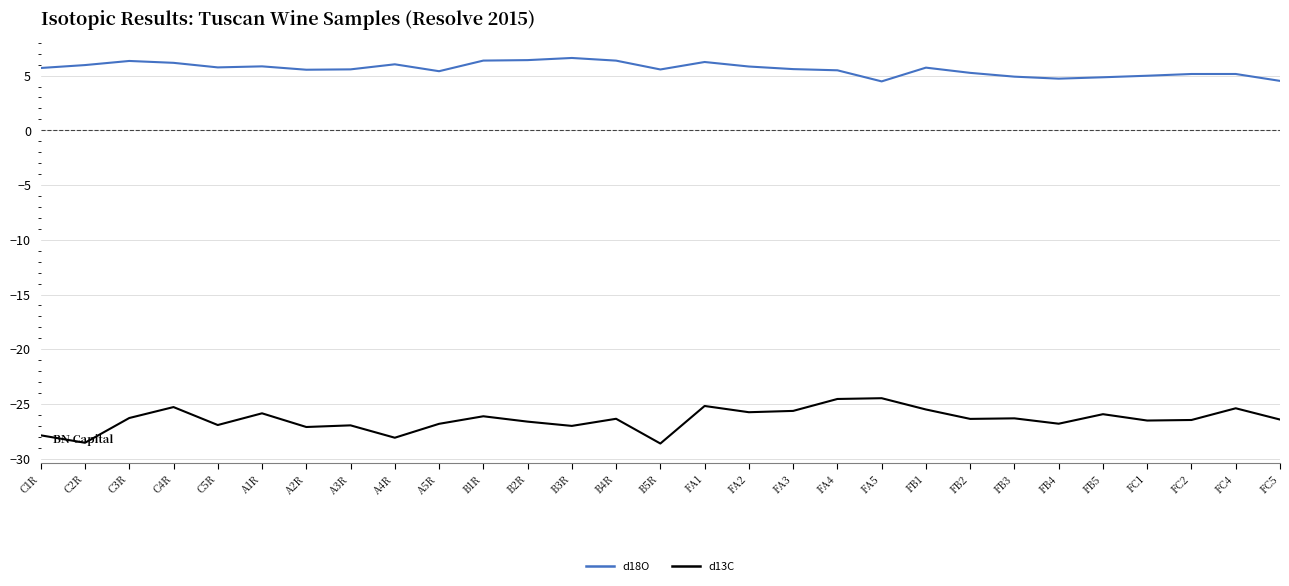

True or false: d13C and d18O intersect in this chart.

False